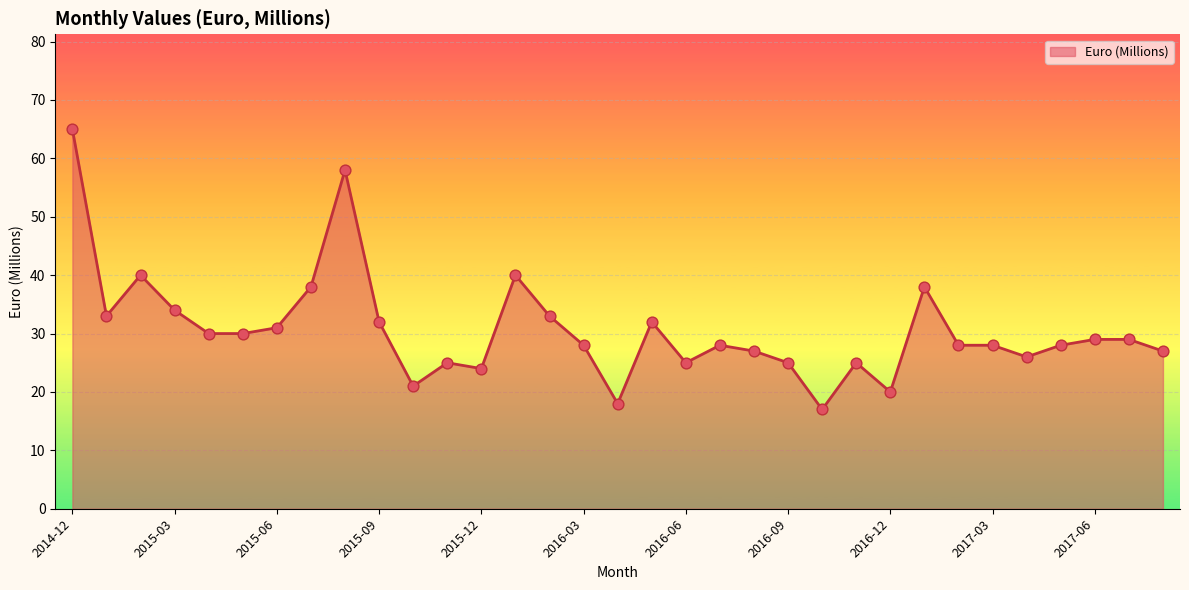

What is the maximum value shown in the chart?

65